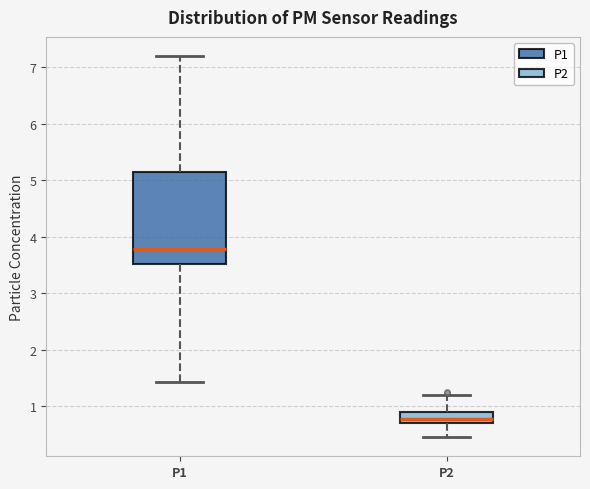

Comparing the boxes themselves (not the whiskers), which one is the tallest?

P1